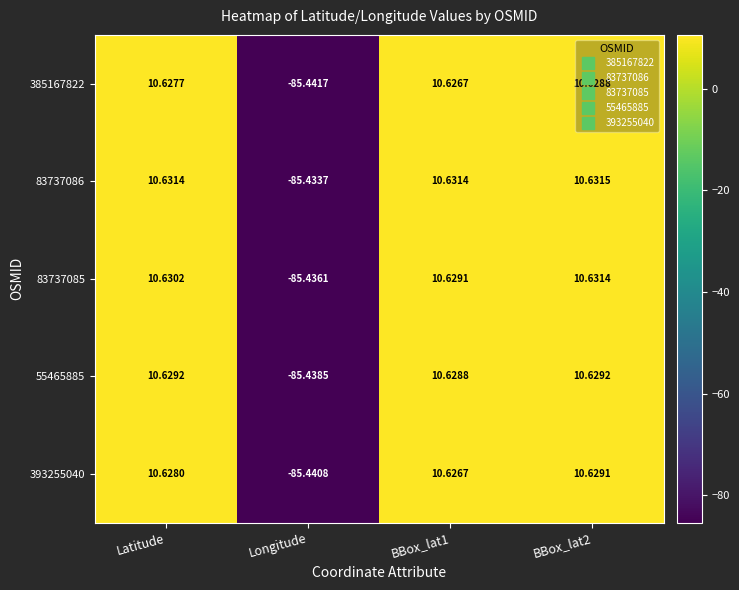

Is the value of 55465885 at BBox_lat1 greater than the value of 385167822 at BBox_lat1?

Yes